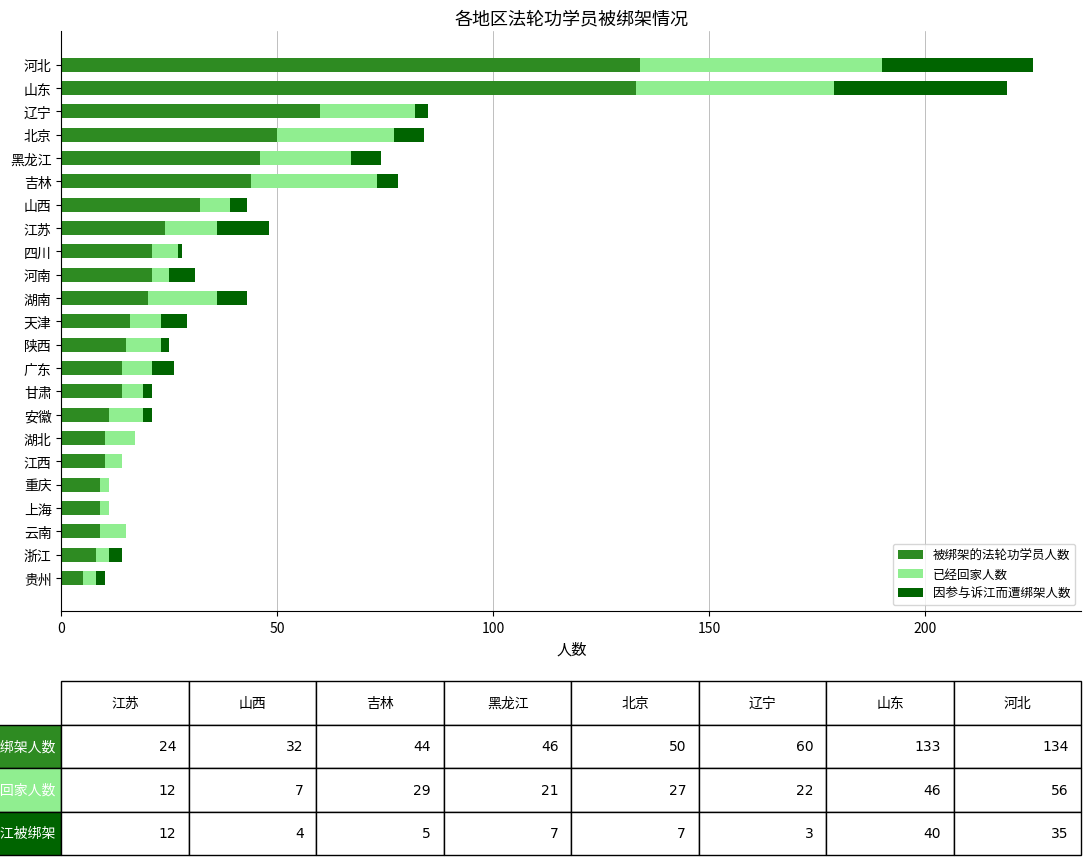

Count the number of categories in the chart.

23